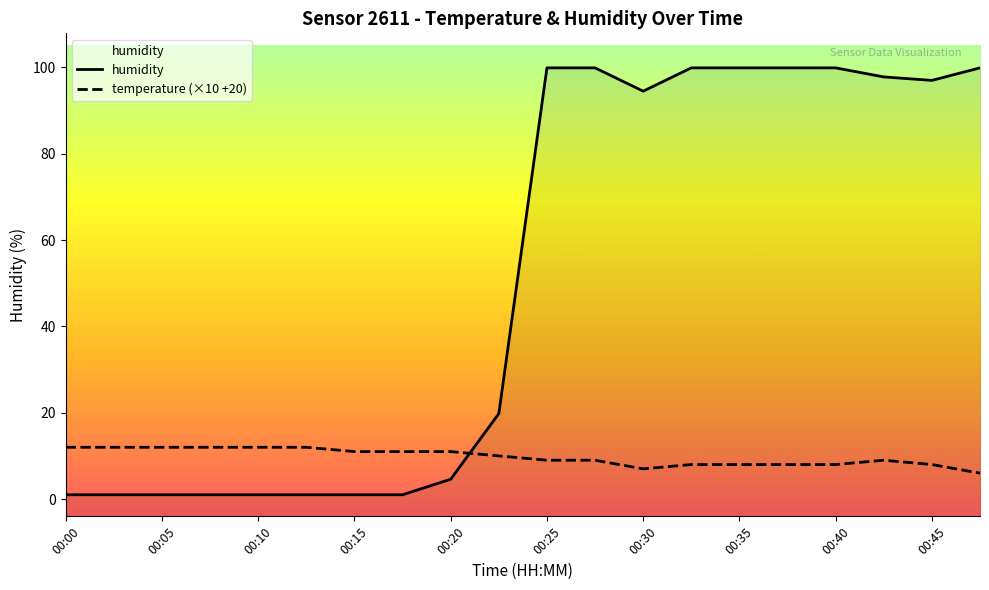

At 00:25, list the series in order from largest to smallest.

humidity, temperature (×10 +20)